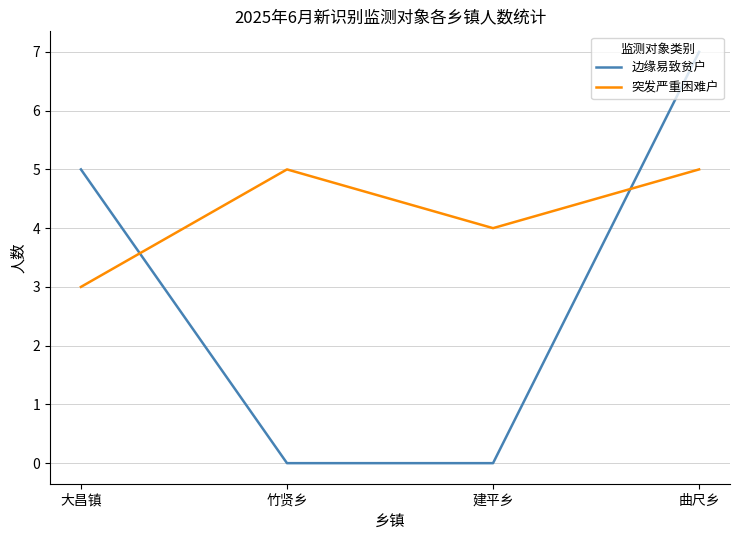

Rank the series by their maximum value, from lowest to highest.

突发严重困难户, 边缘易致贫户